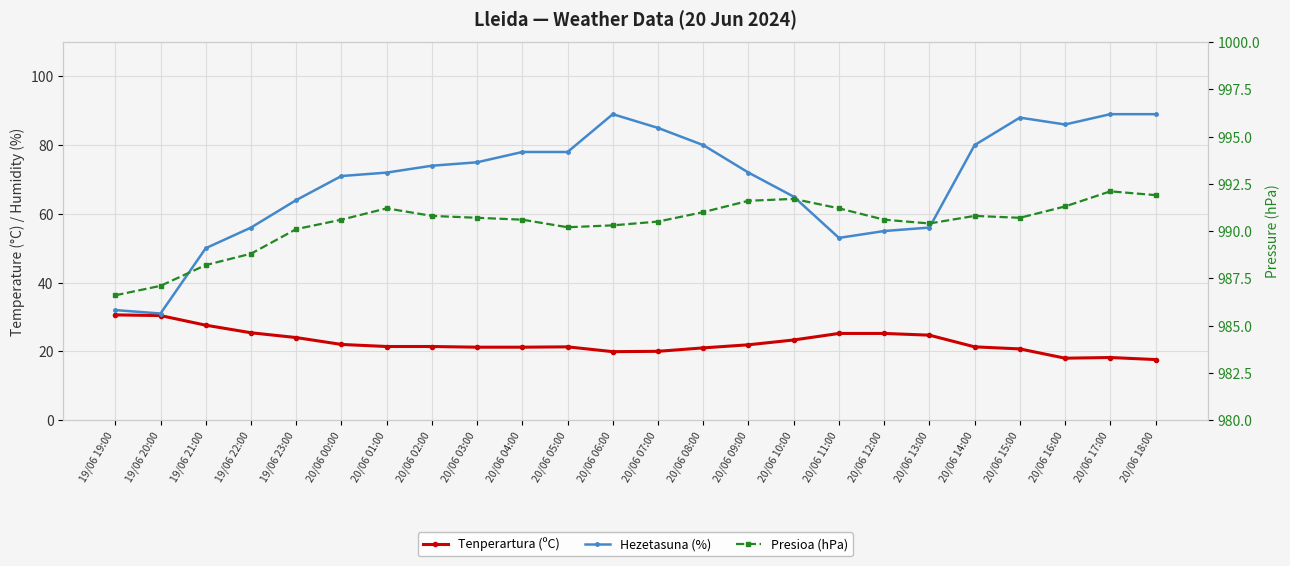

Where is Presioa (hPa) nearest to the value 989?

19/06 22:00